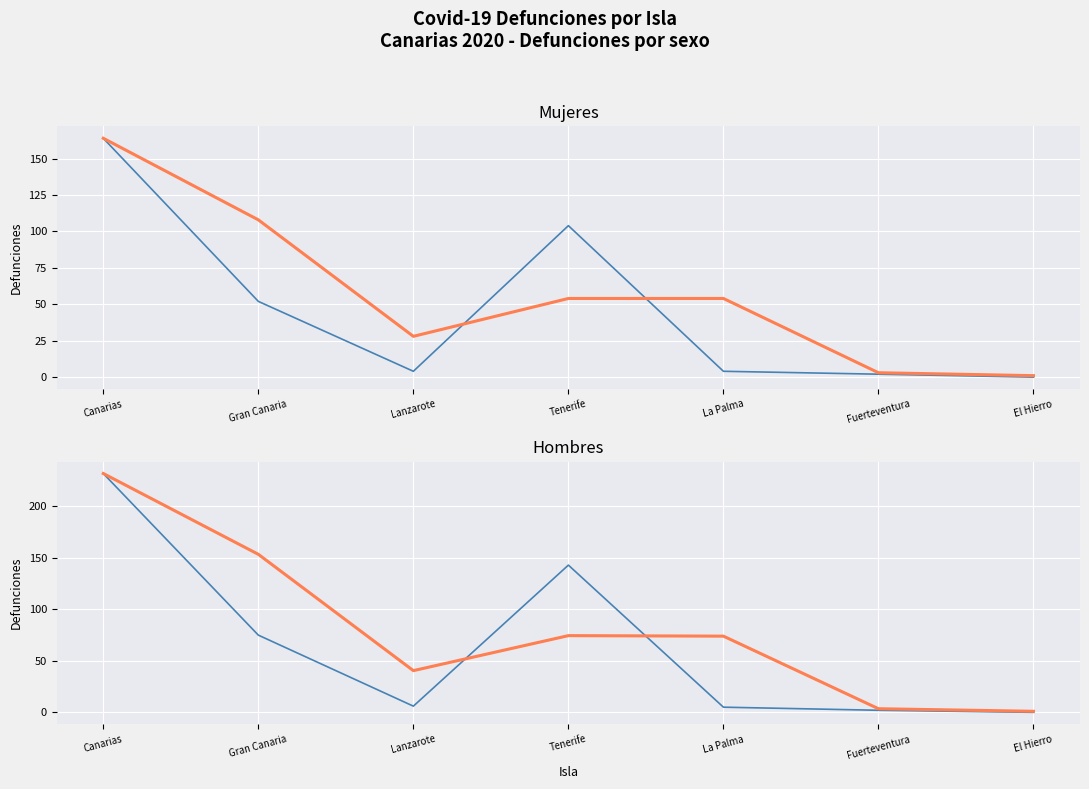

Is the value of Mujeres at Fuerteventura greater than the value of Hombres at Canarias?

No